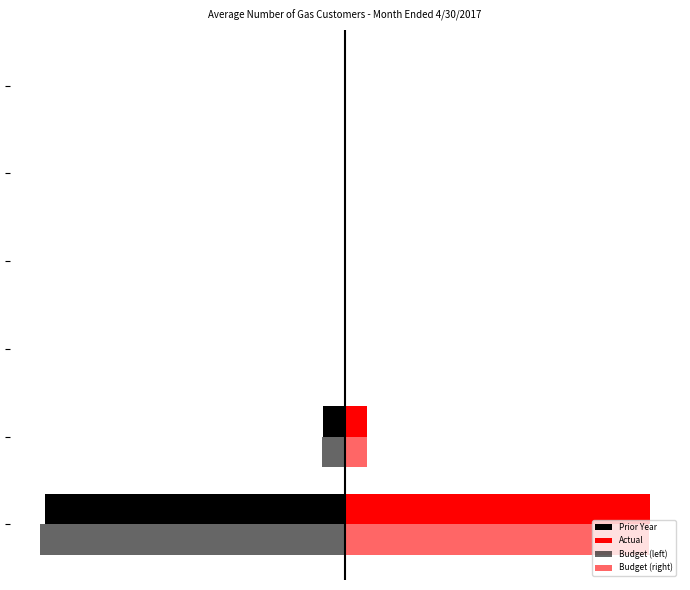

How many bars are there in total?

24